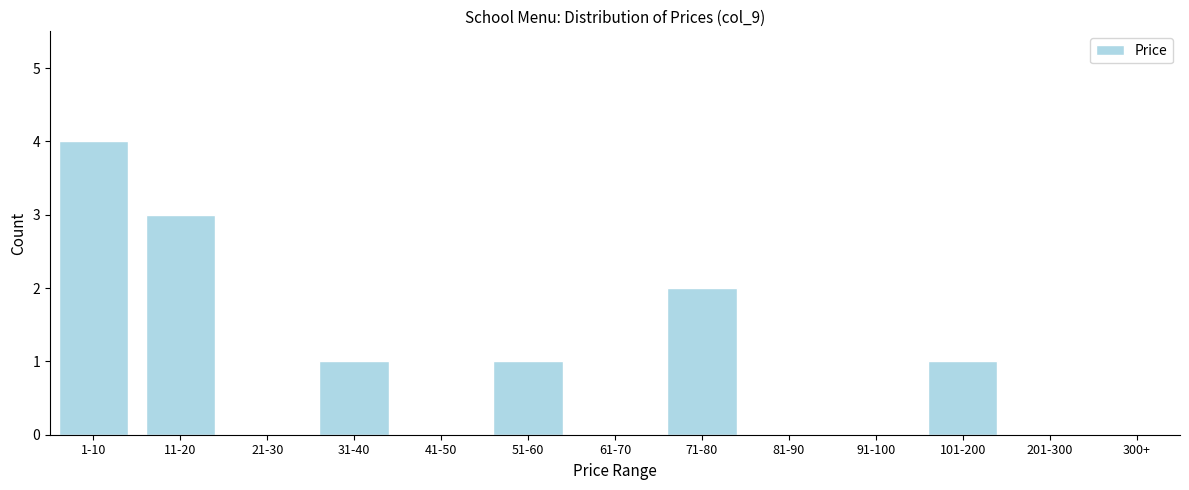

Reading left to right, transcribe all the data shown in this chart.

1-10=4	11-20=3	21-30=0	31-40=1	41-50=0	51-60=1	61-70=0	71-80=2	81-90=0	91-100=0	101-200=1	201-300=0